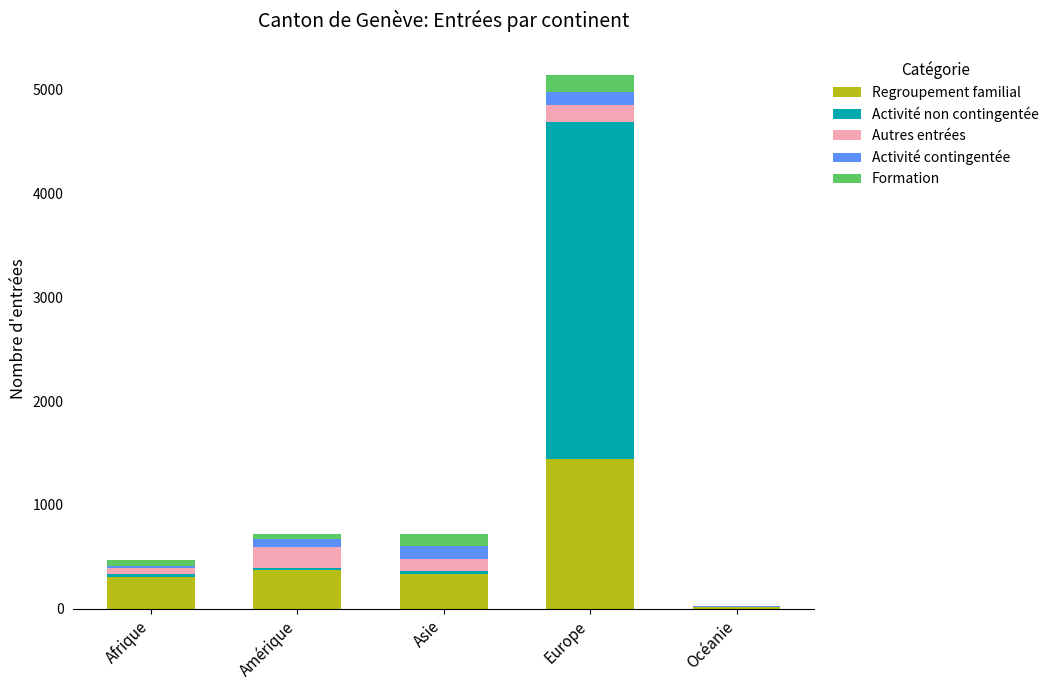

What is the total value across all series at Afrique?

472